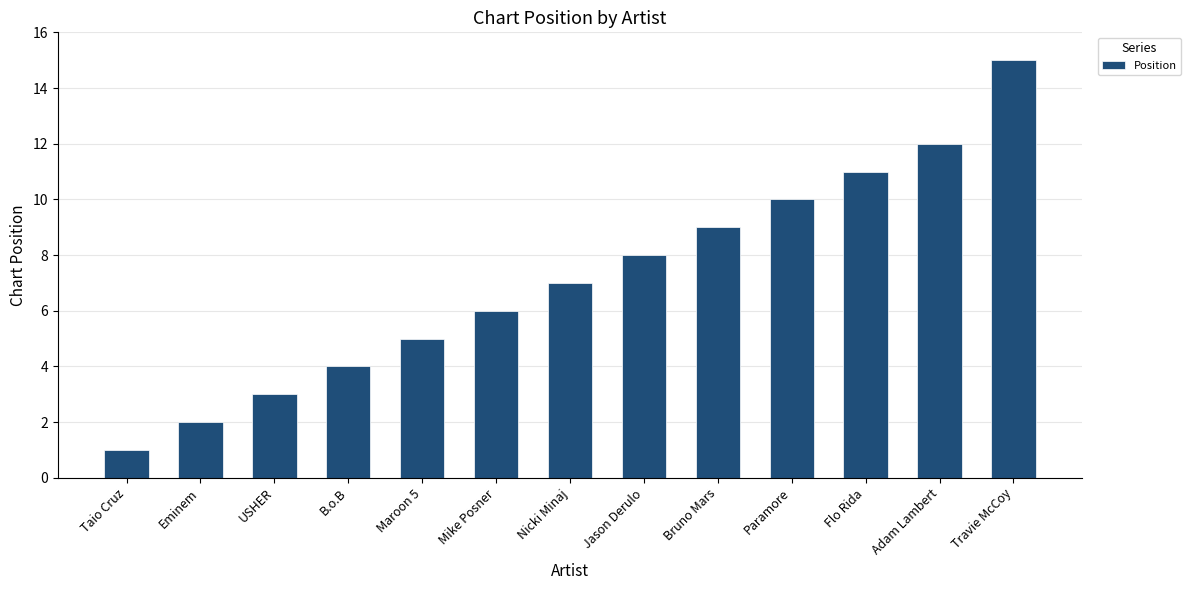

List the labels in order of value, largest first.

Travie McCoy, Adam Lambert, Flo Rida, Paramore, Bruno Mars, Jason Derulo, Nicki Minaj, Mike Posner, Maroon 5, B.o.B, USHER, Eminem, Taio Cruz